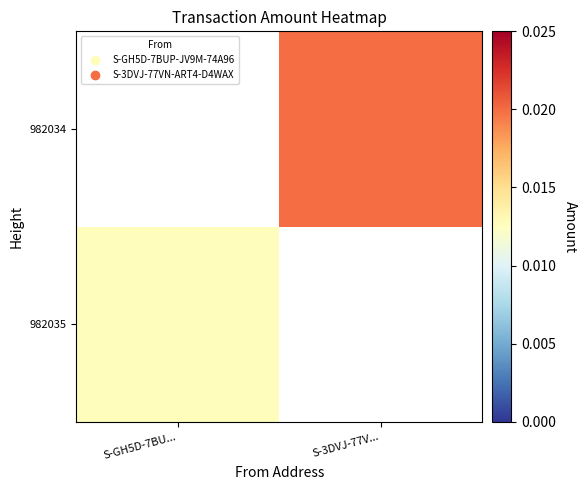

Between S-GH5D-7BU... and S-3DVJ-77V..., which is larger?

S-3DVJ-77V...